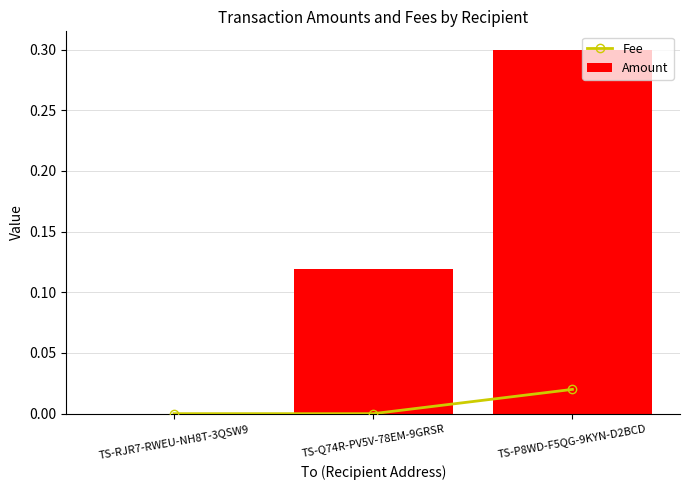

Is it true that Fee equals 0.0 at TS-Q74R-PV5V-78EM-9GRSR?

True